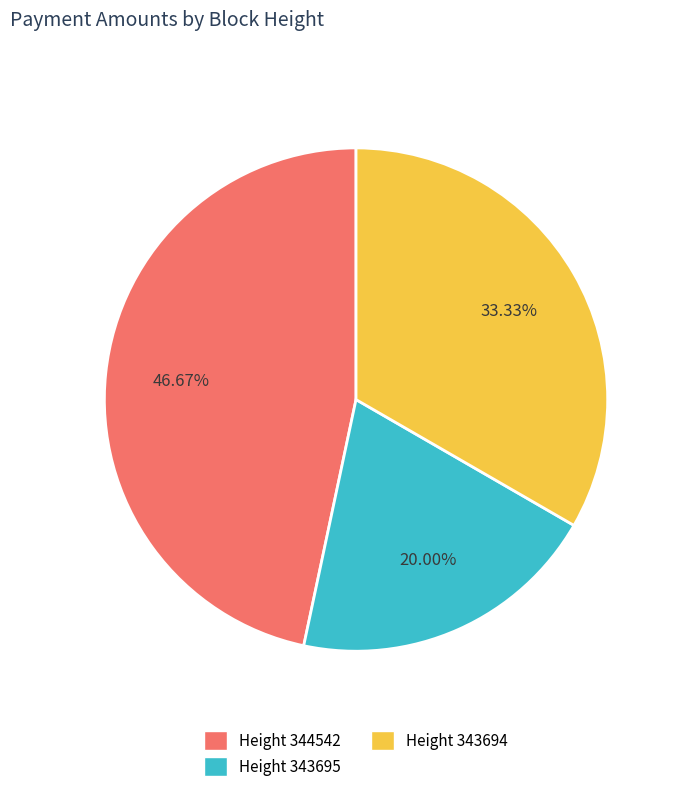

Is there a majority slice in this chart?

No